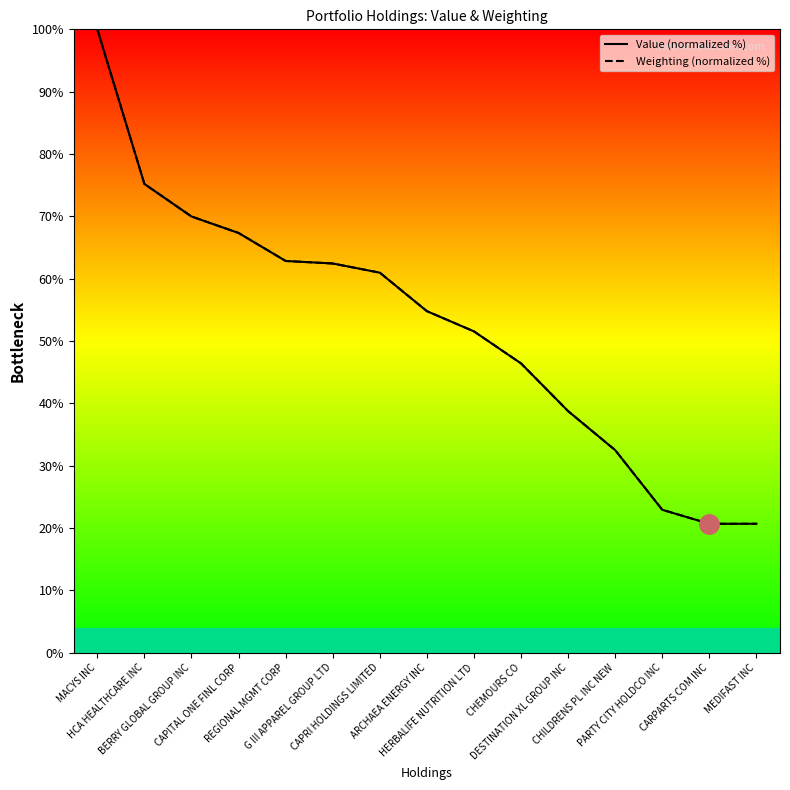

What is the sum of all Value (normalized %) values?

786.9